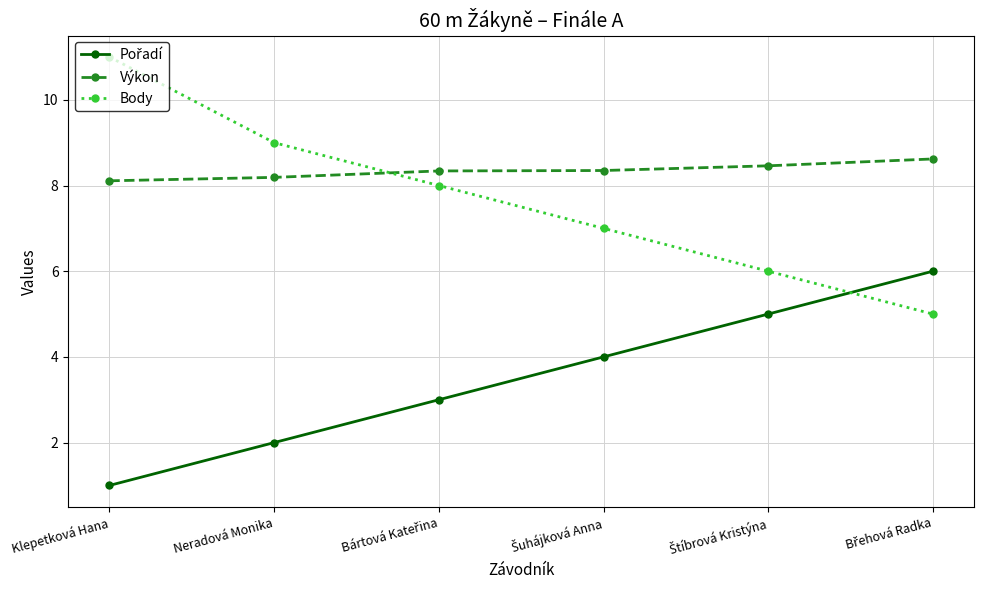

The value of Výkon at Klepetková Hana is 11.1. True or false?

False